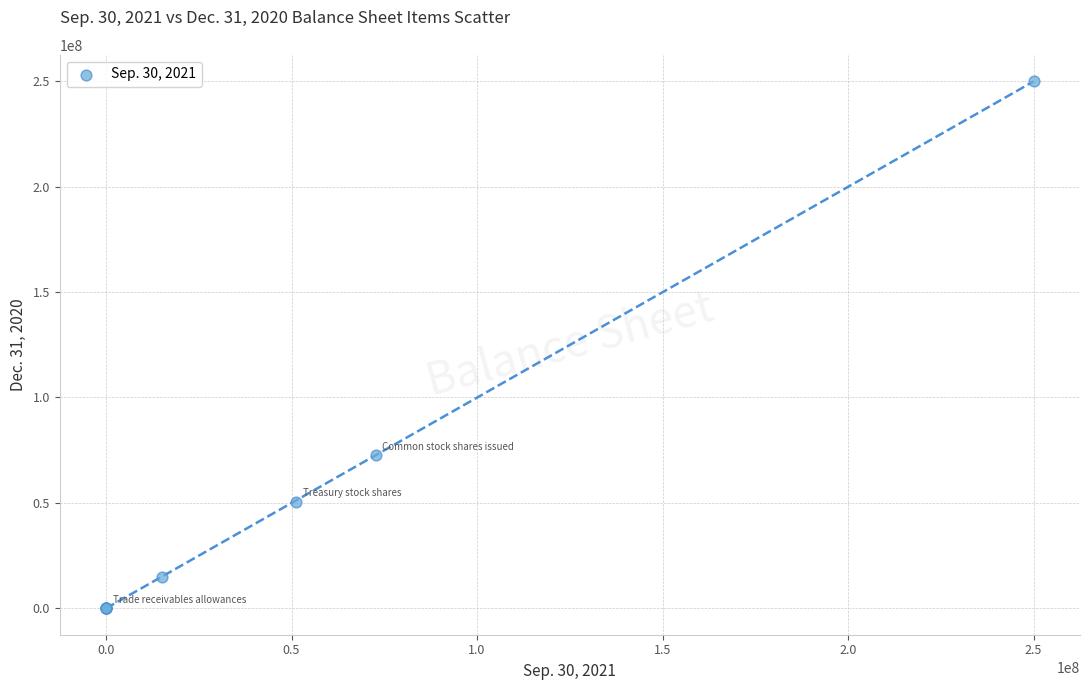

What Y value in the scatter plot is closest to 125000000?

72600000.0